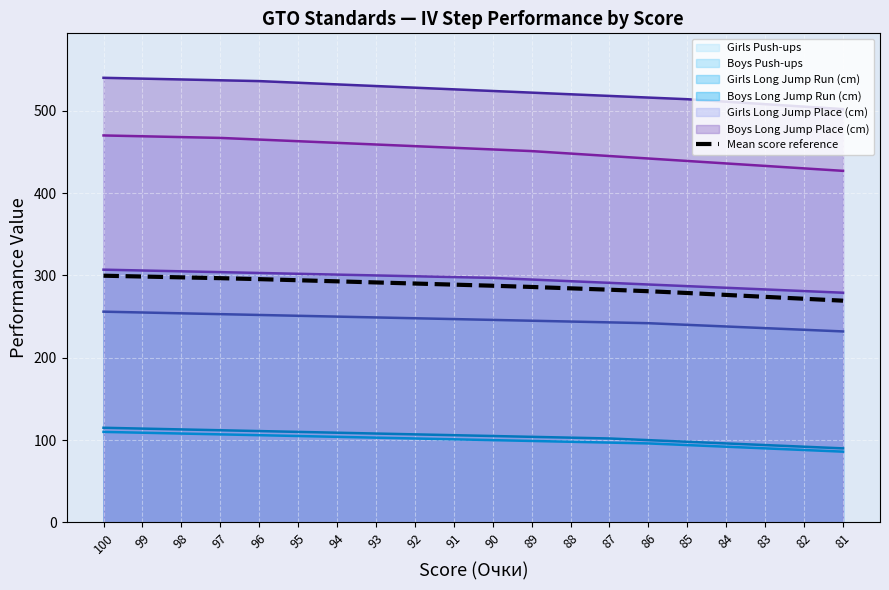

List the labels in order of value, smallest first.

81, 82, 83, 84, 85, 86, 87, 88, 89, 90, 91, 92, 93, 94, 95, 96, 97, 98, 99, 100